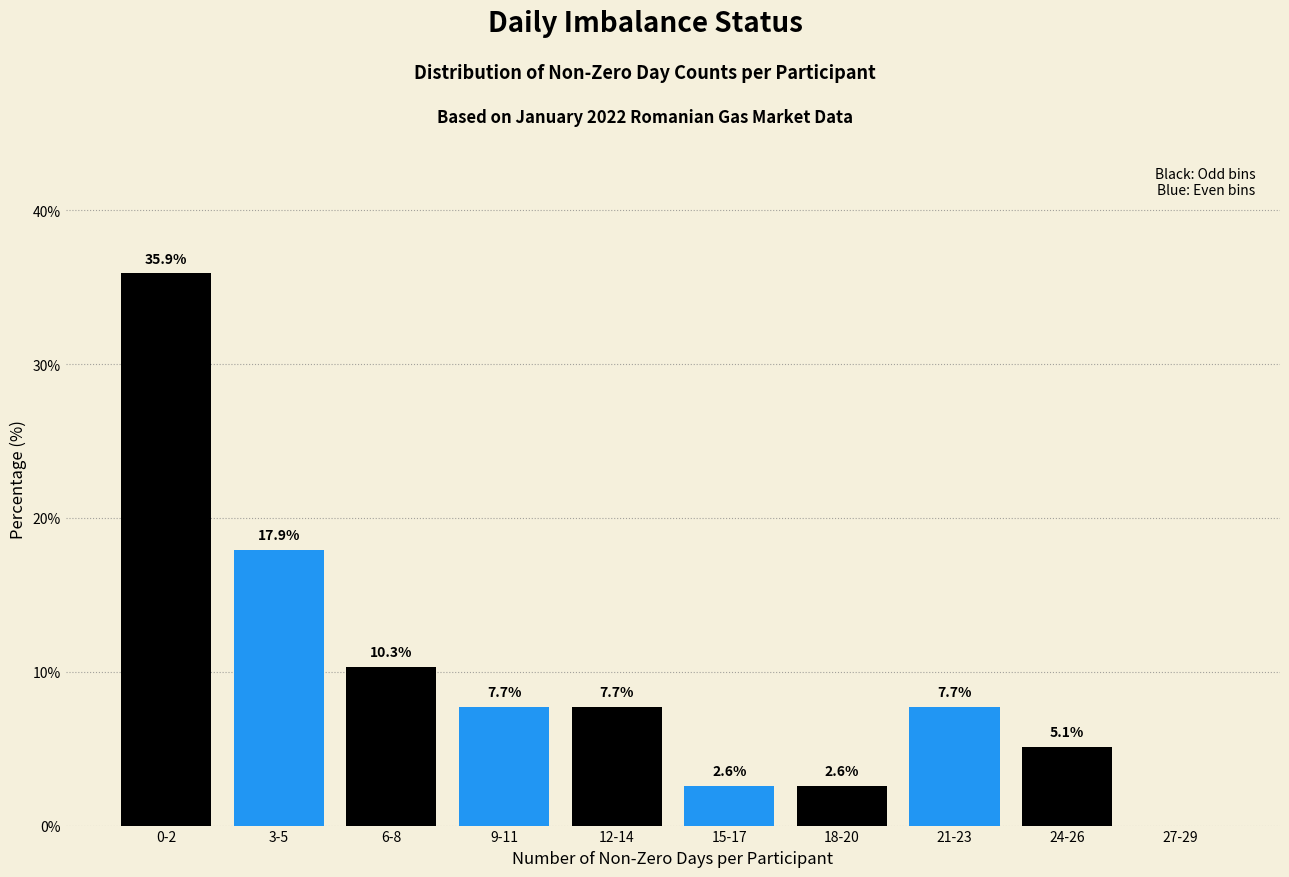

Reading left to right, list all the values displayed in this chart.

0-2=35.9	3-5=17.9	6-8=10.3	9-11=7.7	12-14=7.7	15-17=2.6	18-20=2.6	21-23=7.7	24-26=5.1	27-29=0.0